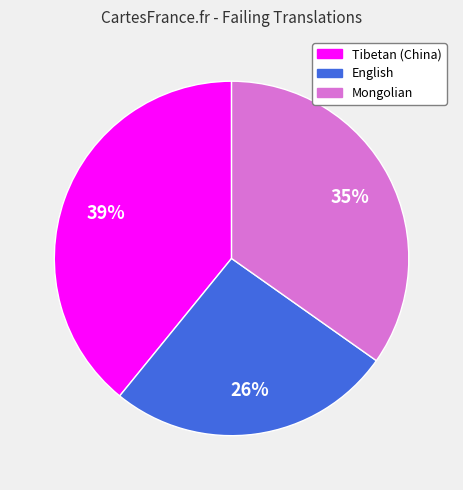

Is the sum of Mongolian and English greater than half?

Yes